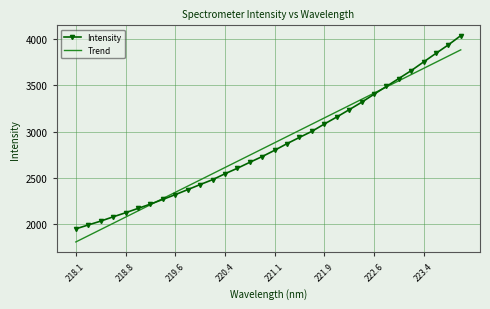

Rank the series by their maximum value, from highest to lowest.

Intensity, Trend